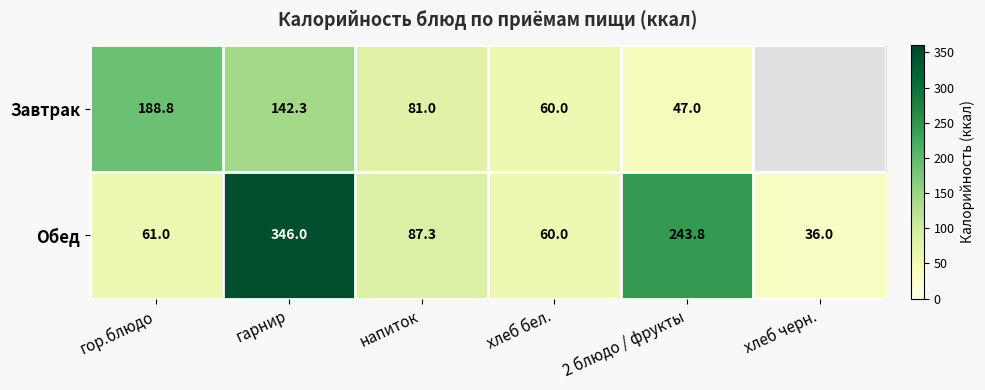

What is the difference between the maximum and second lowest values in the Обед series?

286.0